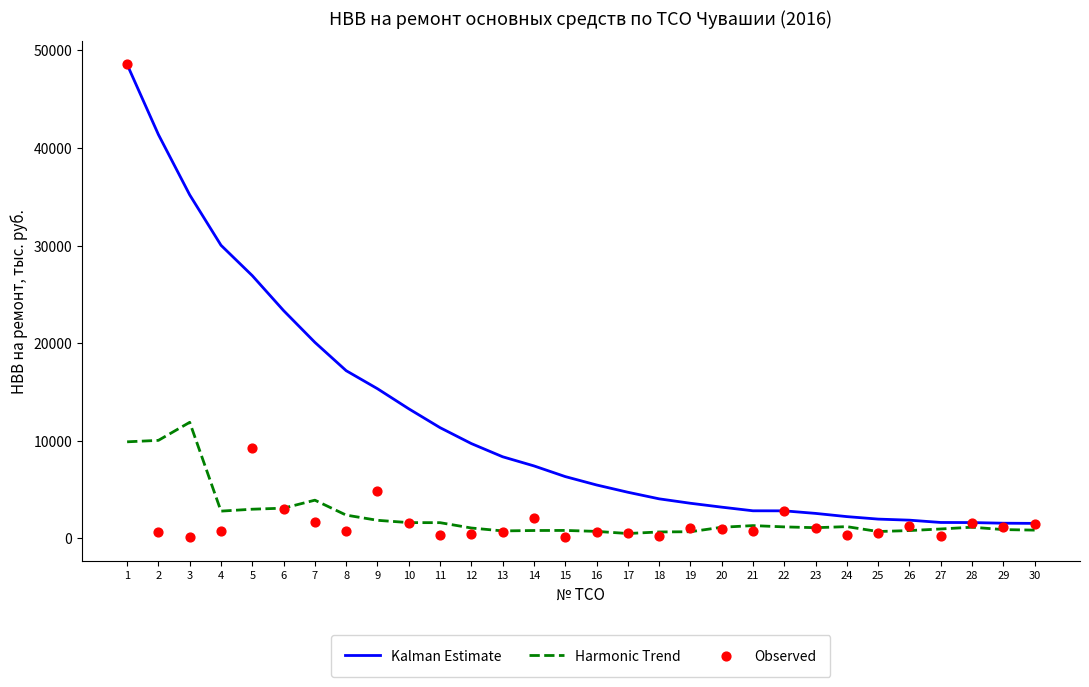

What are all the series names shown in the legend?

Kalman Estimate, Harmonic Trend, Observed